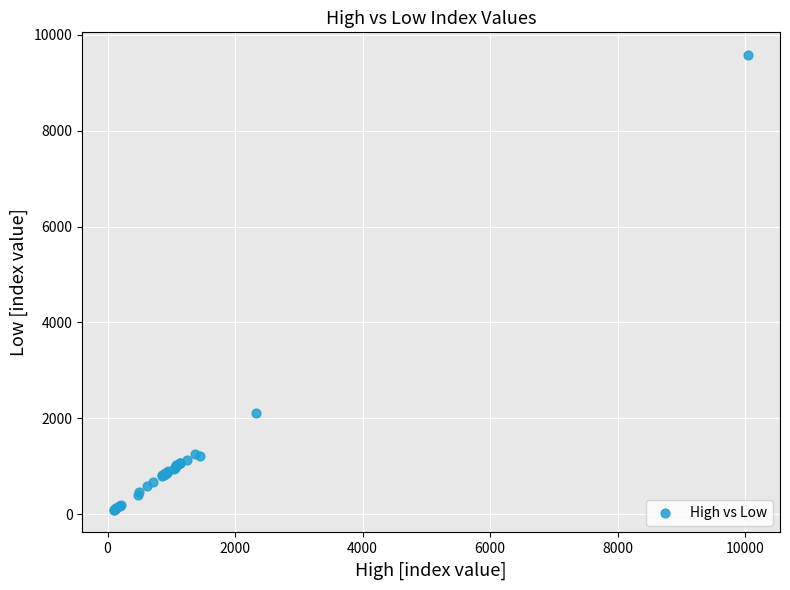

What Y value in the scatter plot is closest to 4836?

2111.8